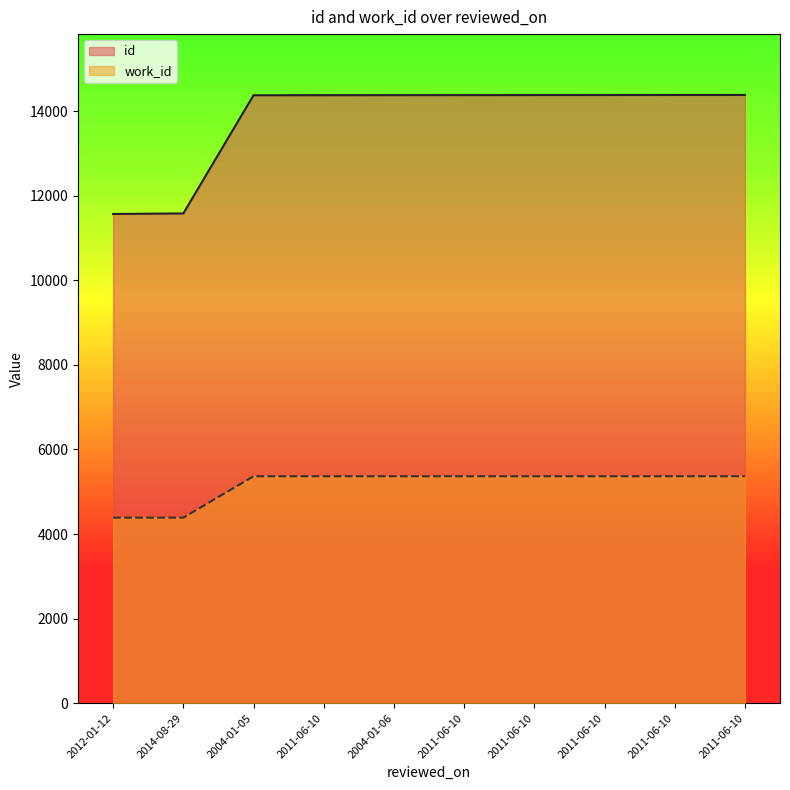

Which series has the widest spread of values?

id